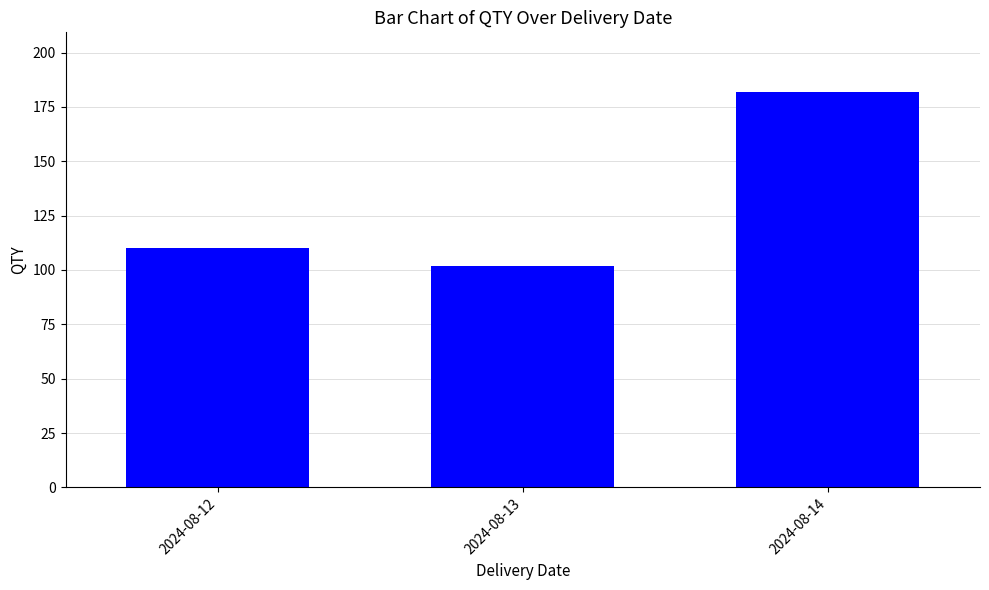

Reading left to right, list all the values displayed in this chart.

2024-08-12=110	2024-08-13=102	2024-08-14=182